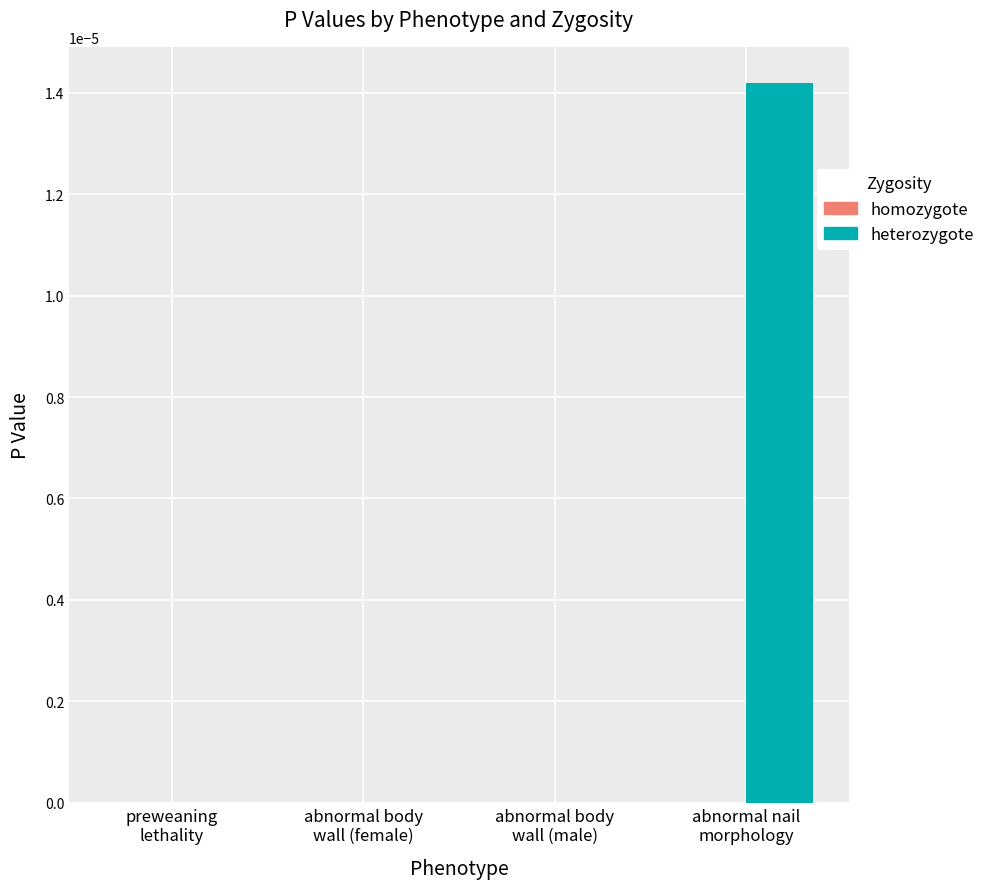

How many series are shown in this chart?

1